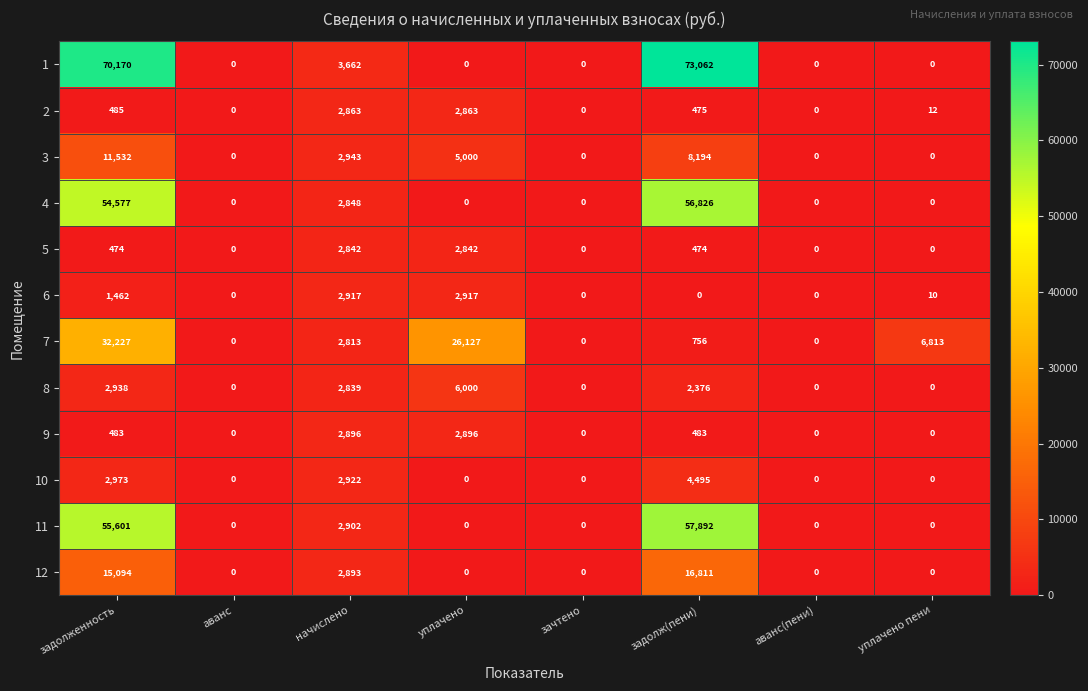

At how many categories does at least one series exceed 30639?

2